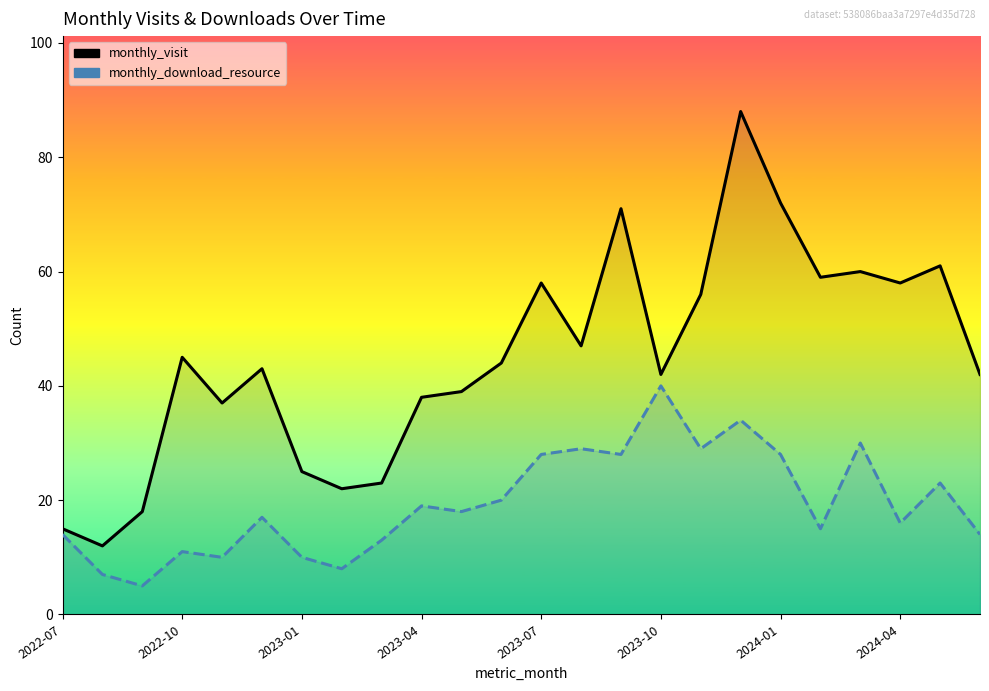

What are all the series names shown in the legend?

monthly_visit, monthly_download_resource